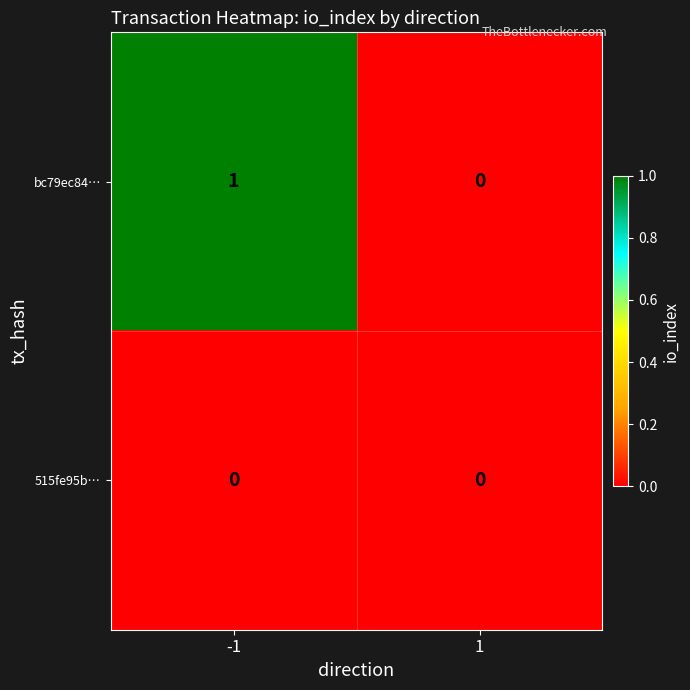

Reading right to left, extract all data points from this chart.

bc79ec84…: 1=0	-1=1
515fe95b…: 1=0	-1=0